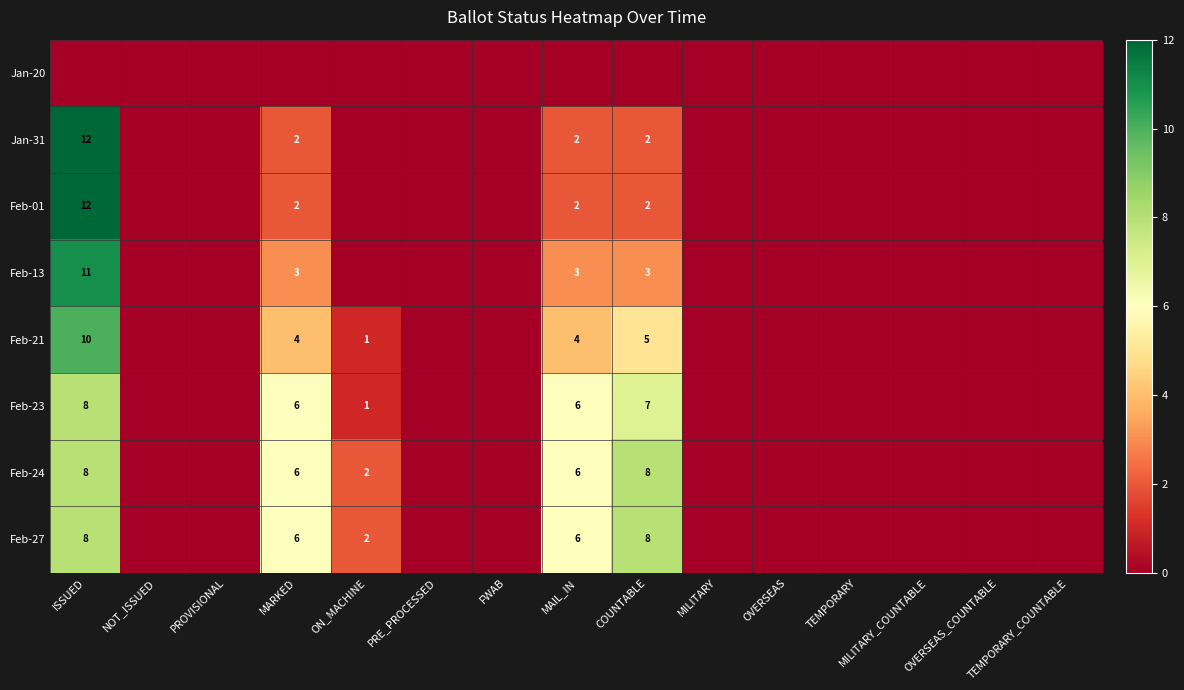

Is it true that Feb-24 equals 5 at COUNTABLE?

False